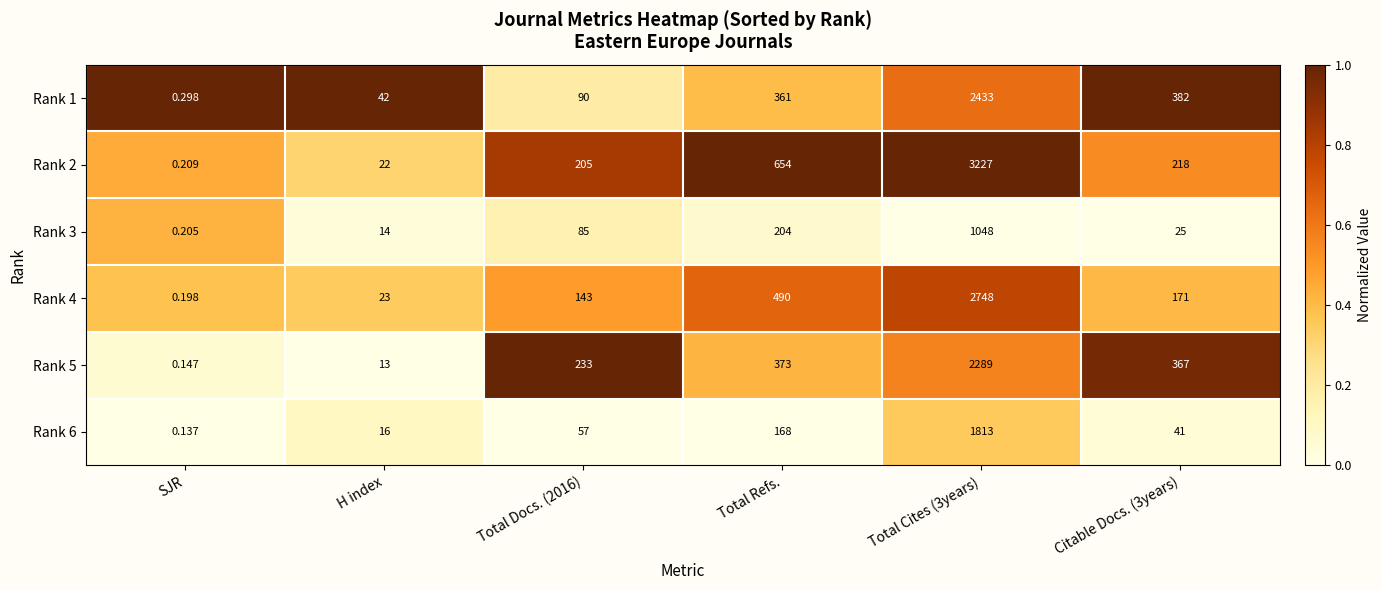

Is the value of Rank 4 at Citable Docs. (3years) greater than the value of Rank 6 at Citable Docs. (3years)?

Yes